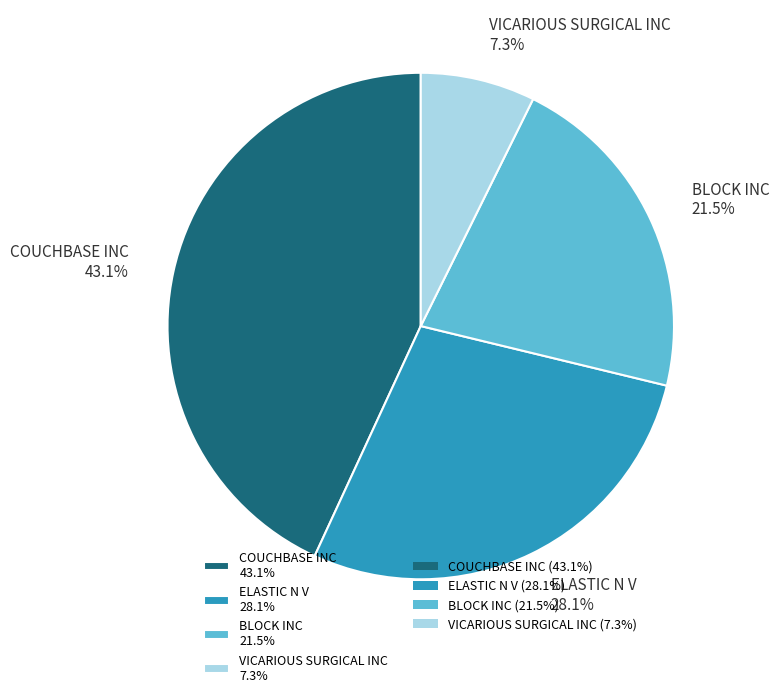

What is the ratio of the value at BLOCK INC 21.5% to the value at VICARIOUS SURGICAL INC 7.3%?

2.9